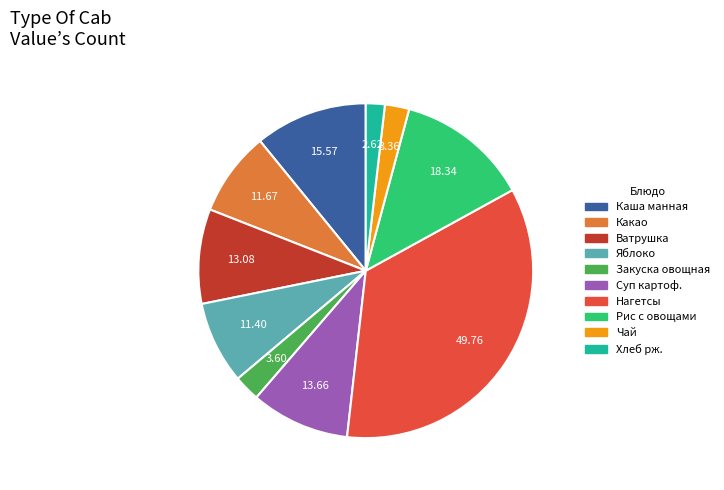

Is there any slice that represents more than half of the pie?

No